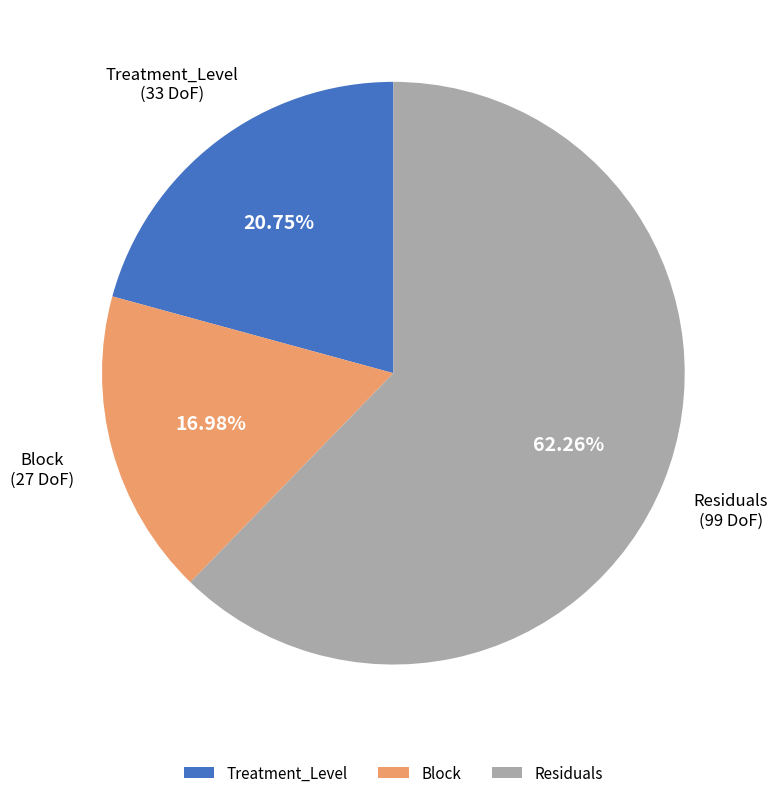

Which has a higher value, Block or Residuals?

Residuals